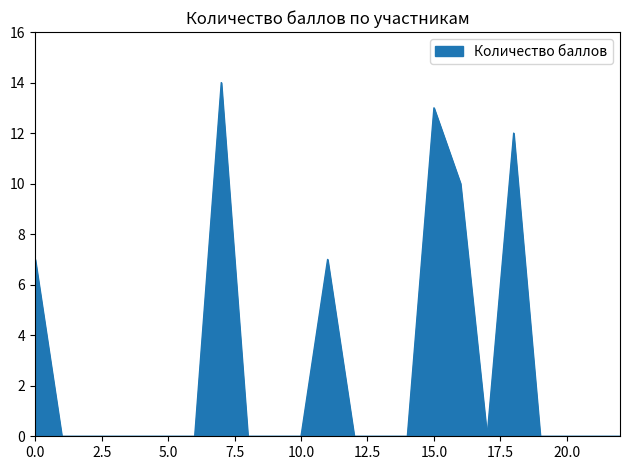

What is the greatest value displayed?

14